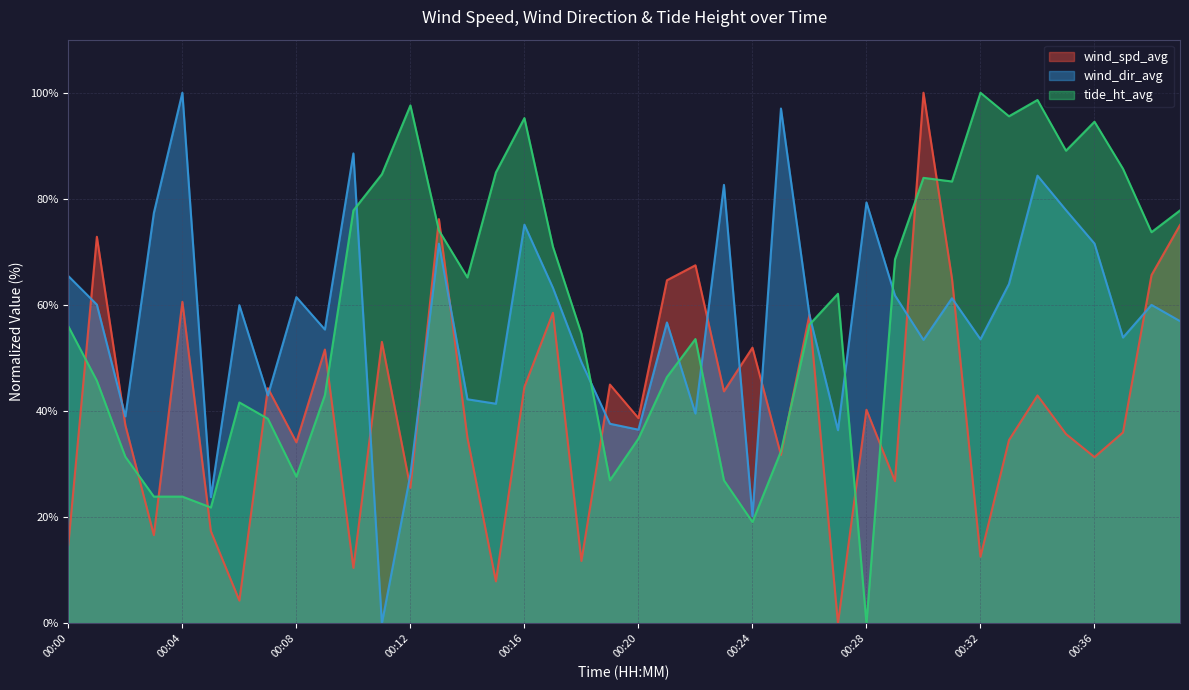

Rank the series by their maximum value, from lowest to highest.

wind_spd_avg, wind_dir_avg, tide_ht_avg